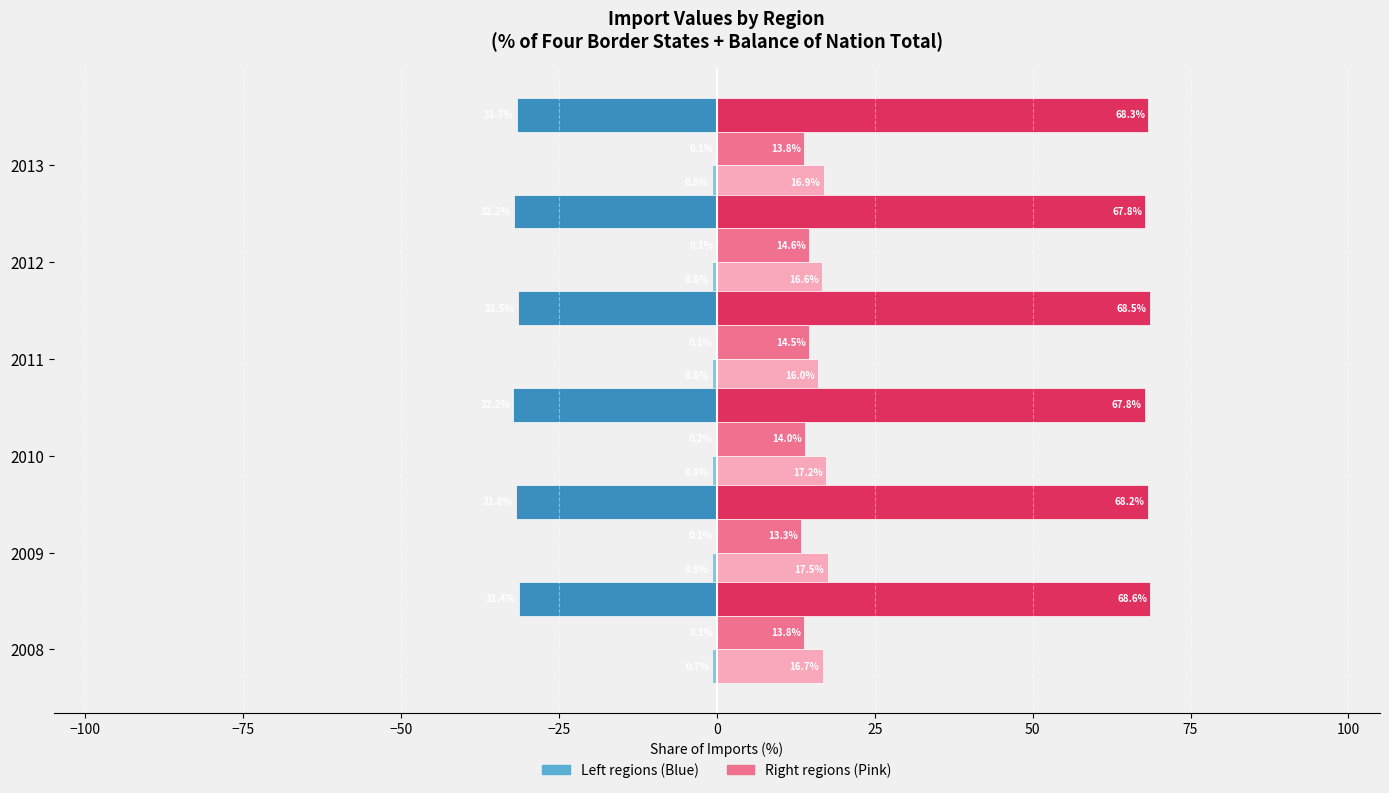

At which category is the sum across all series the highest?

2008